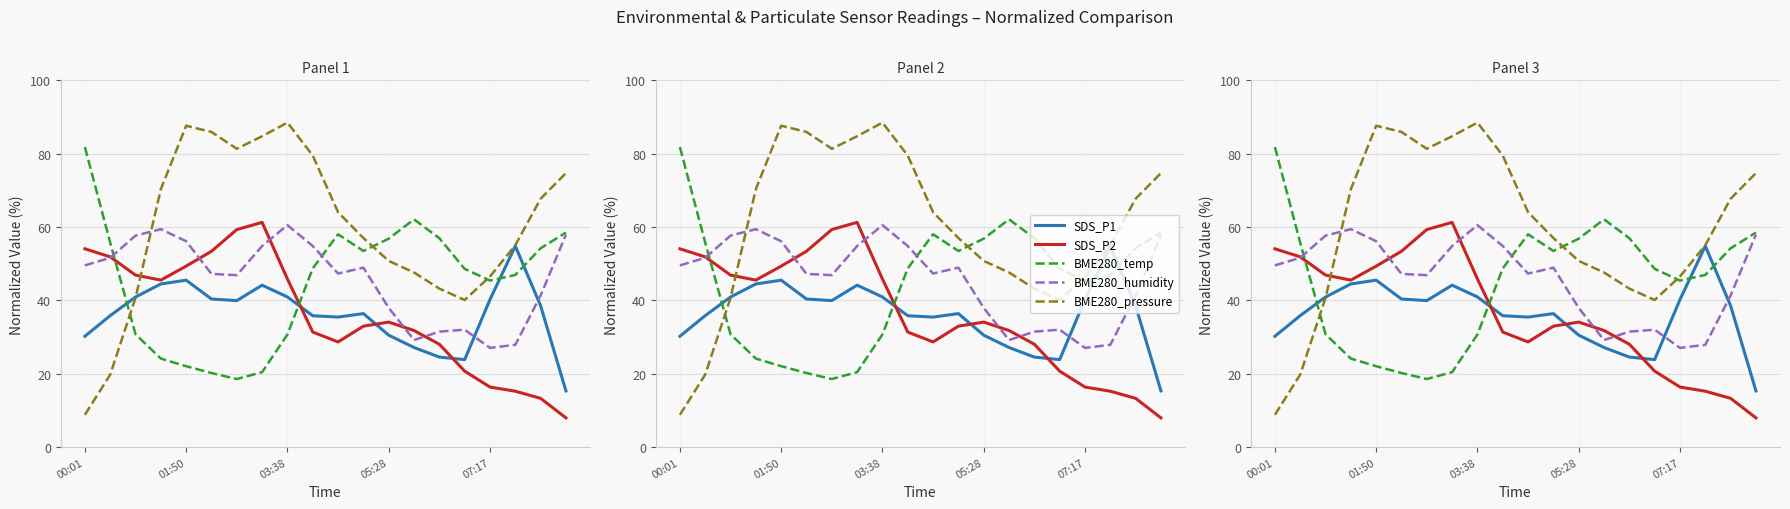

Which category has the lowest value in the BME280_pressure series?

00:01